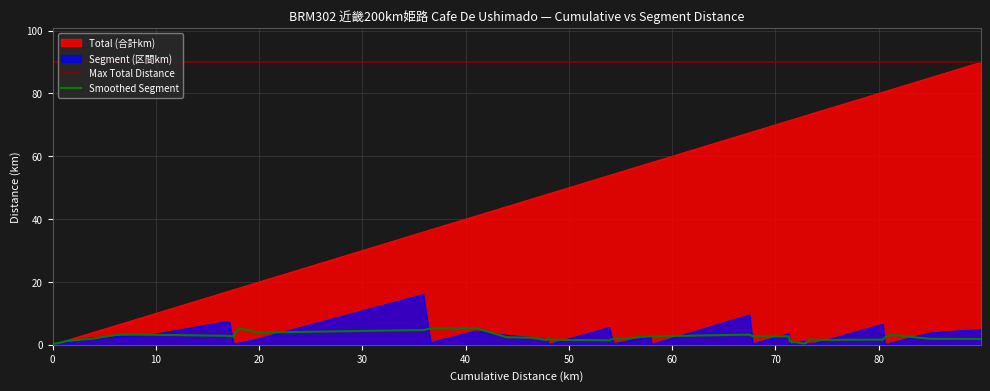

What is the value of the Segment (区間km) point at the 32nd from the left?

0.5